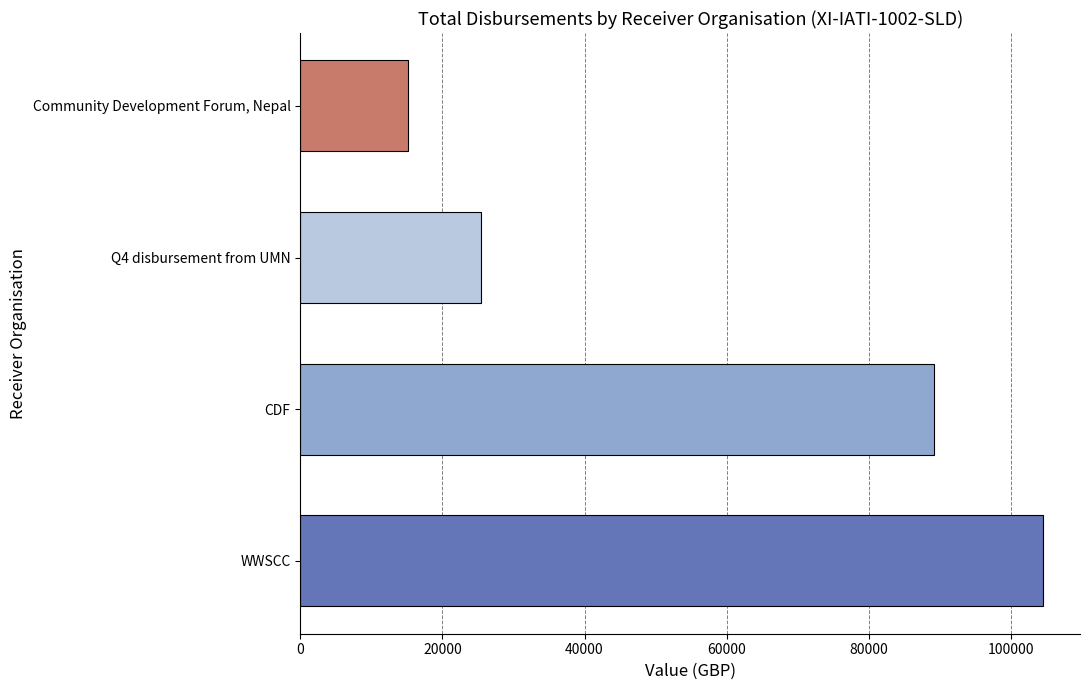

Between WWSCC and CDF, which is larger?

WWSCC